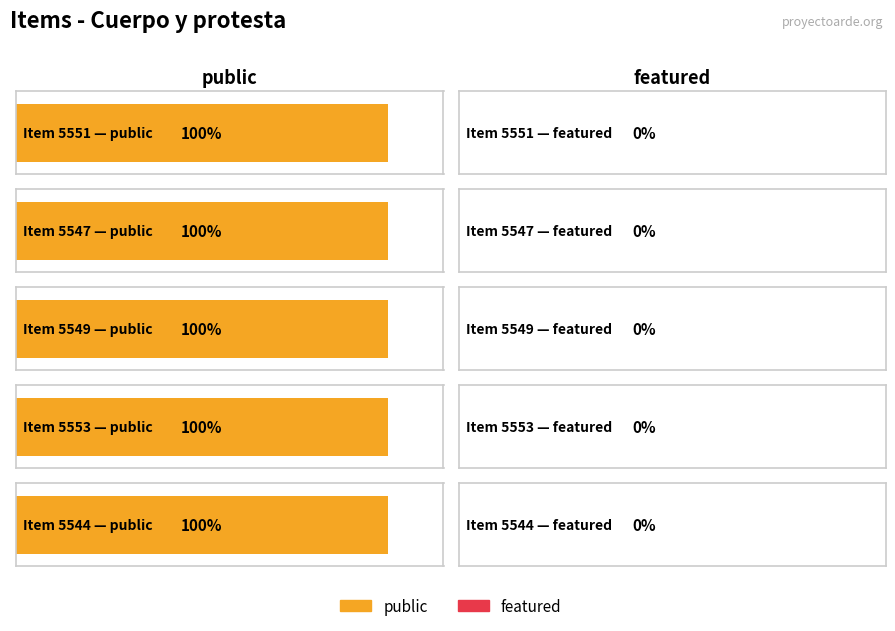

What is the sum of the public values at 5553 and 5544?

2